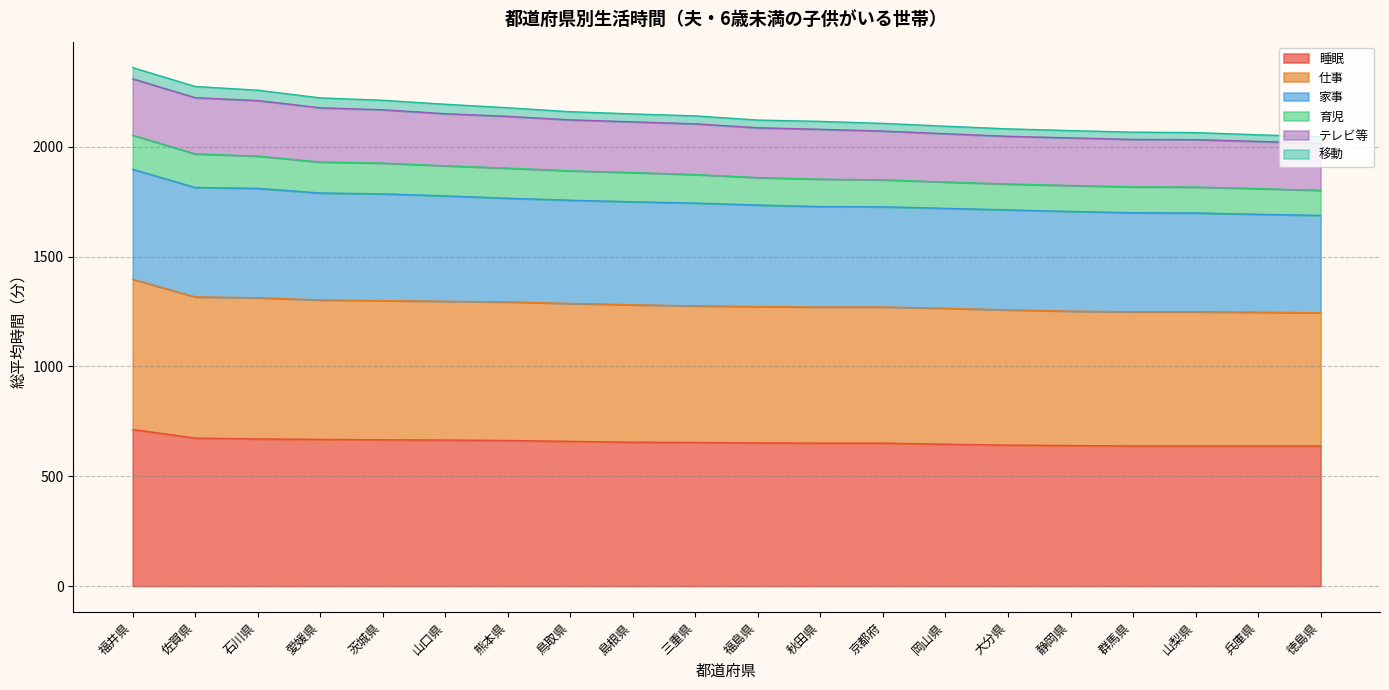

What is the difference between the maximum and minimum values in the 睡眠 series?

75